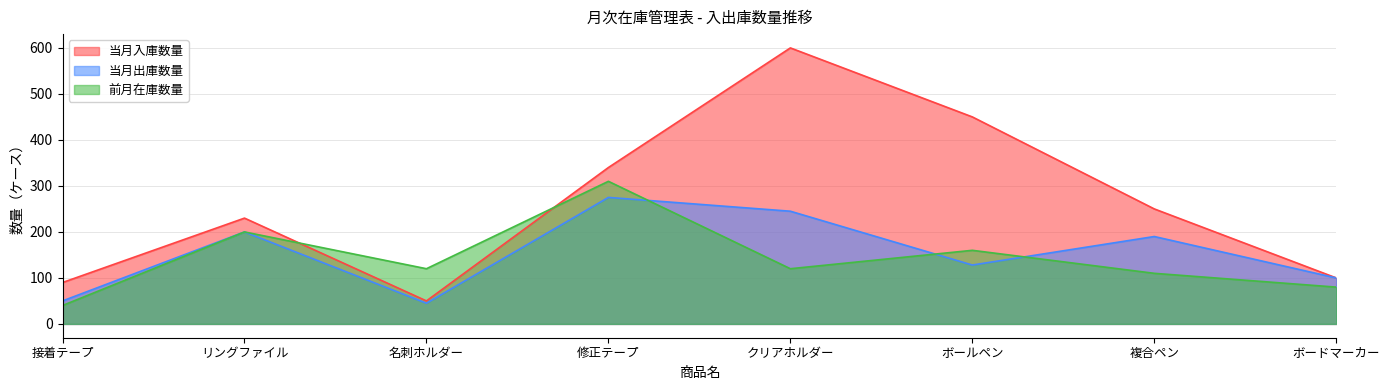

Which series has the largest total across all categories?

当月入庫数量